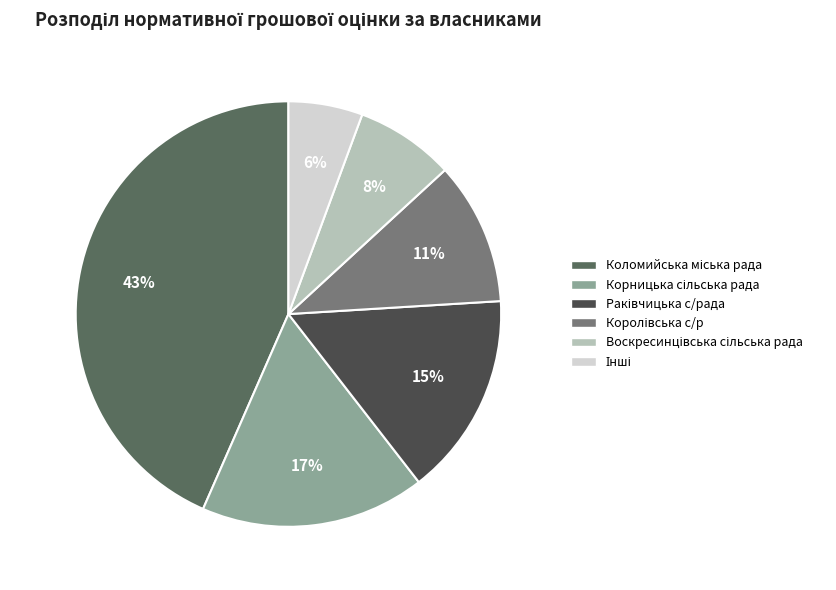

Is there any slice that represents more than half of the pie?

No